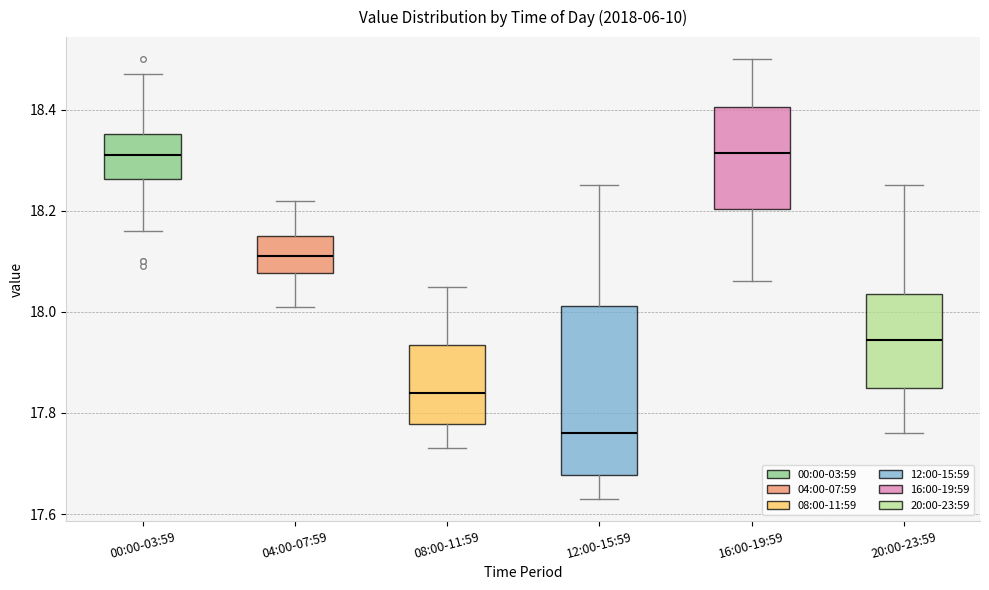

Where is the lower edge of the box for 04:00-07:59 on the y-axis? The values are not printed on the chart, so give them approximately, as read against the axis.

18.08